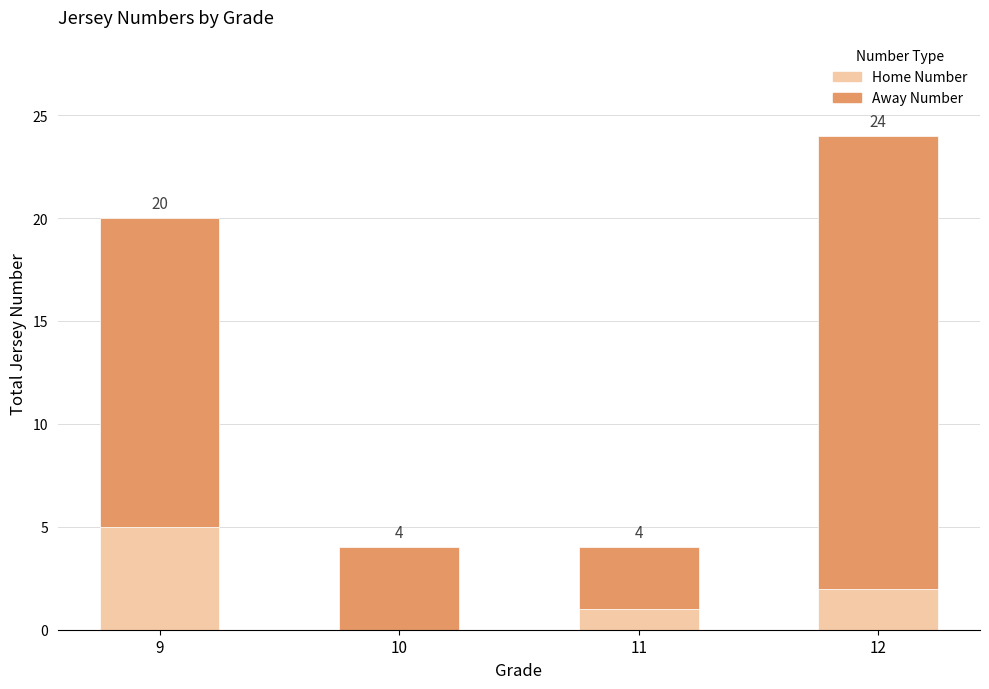

At how many categories does at least one series exceed 14?

2